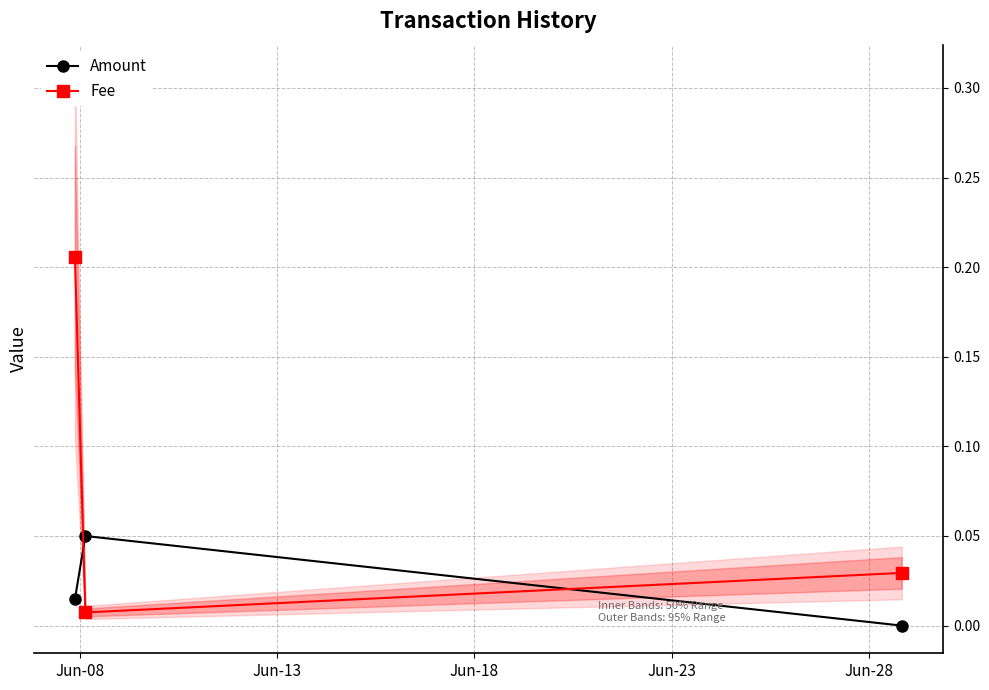

Between Jun-08 and Jun-13, which series saw the biggest shift?

Fee